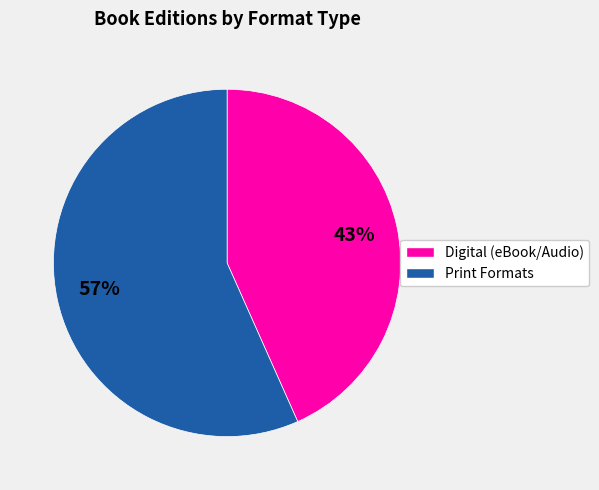

Is there any slice that represents more than half of the pie?

Yes